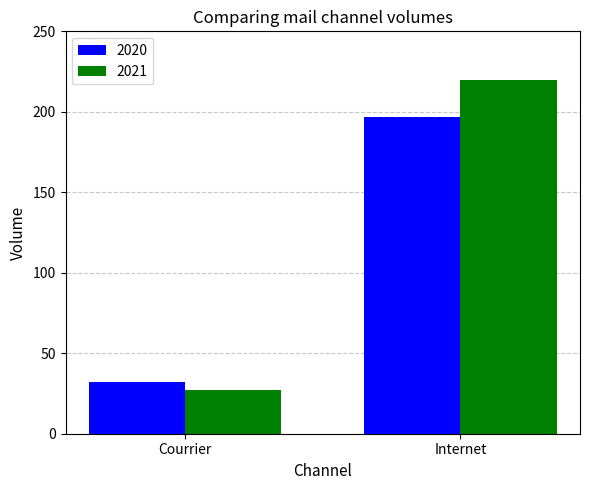

Are the bars grouped side by side (vs. stacked)?

Yes